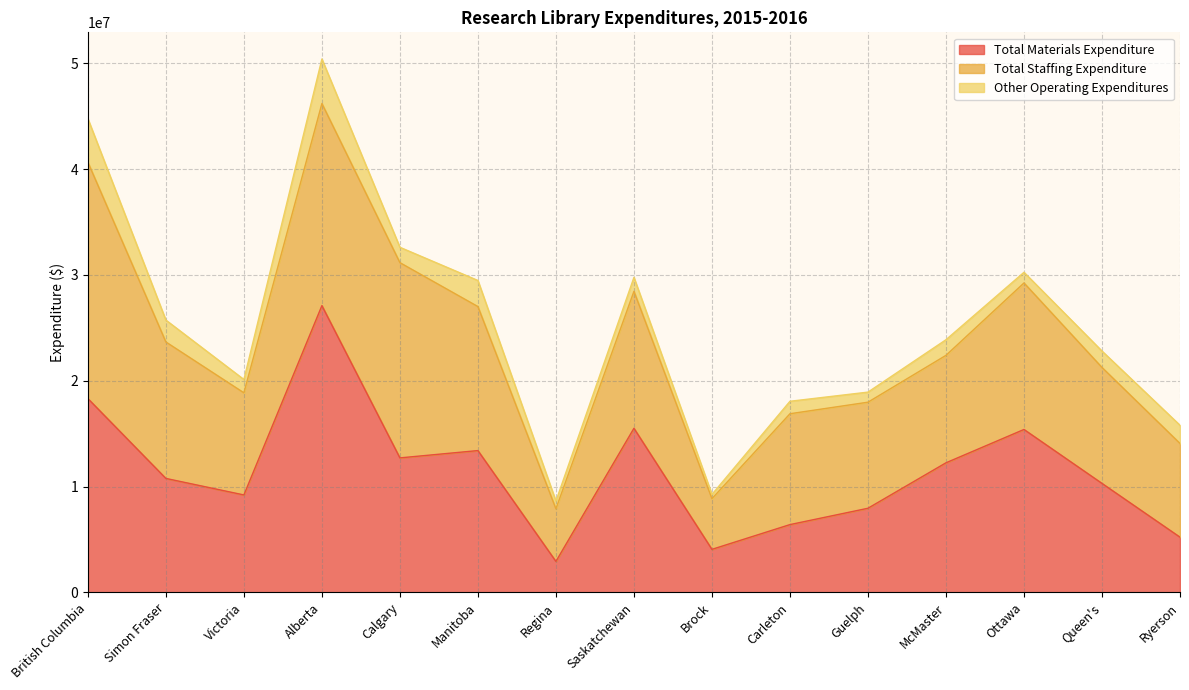

What is the difference between the Total Materials Expenditure values at Victoria and British Columbia?

9109513